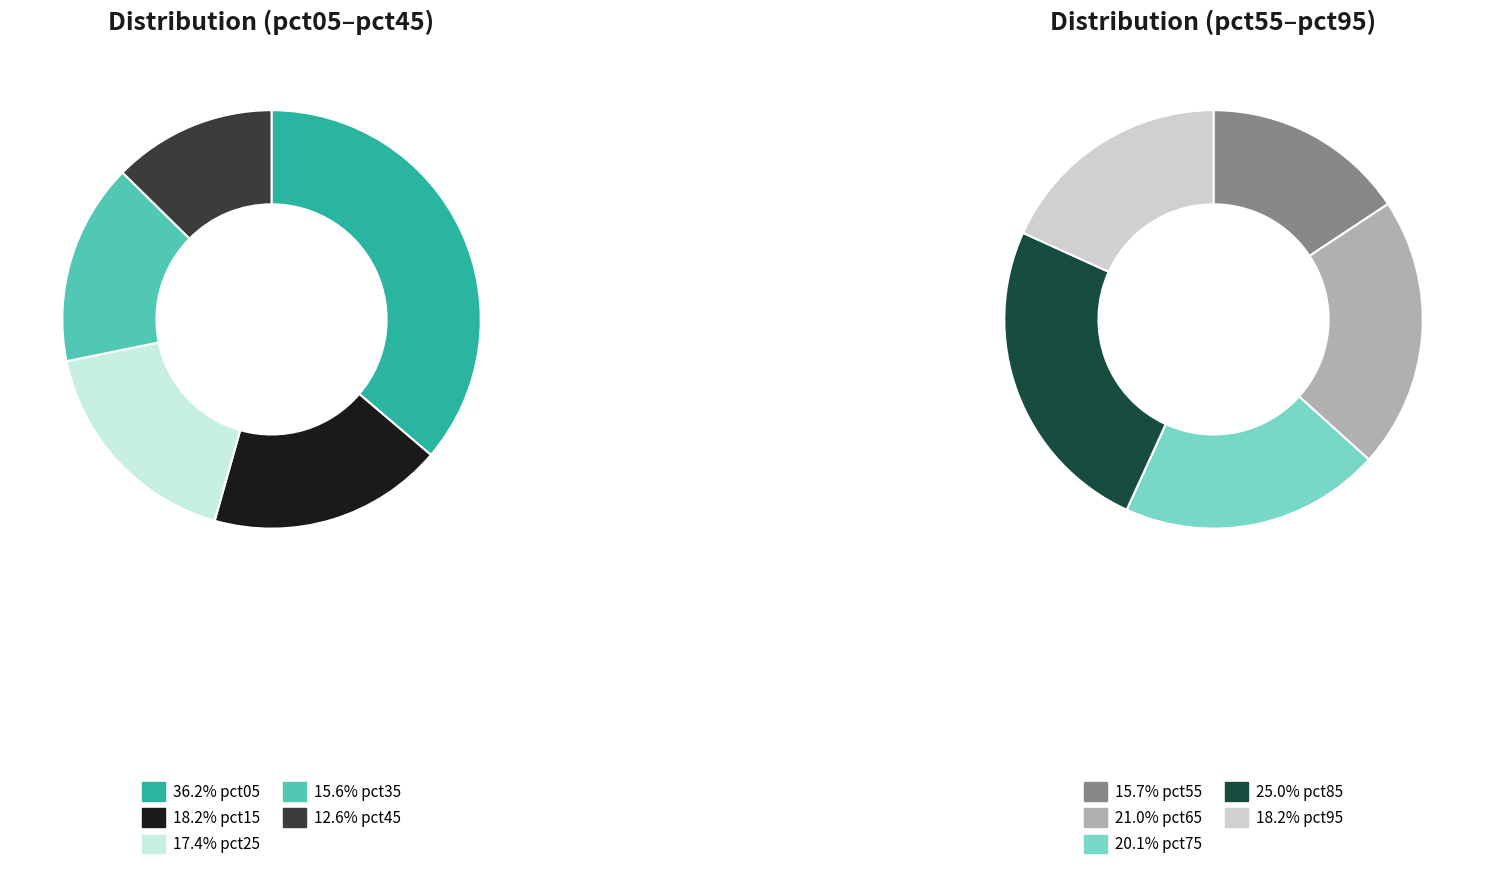

Which category has the biggest portion of the pie?

pct05